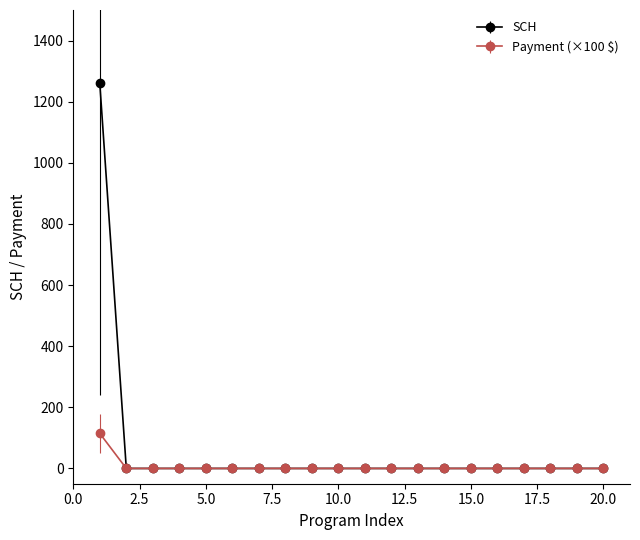

What is the greatest value displayed?

1260.0